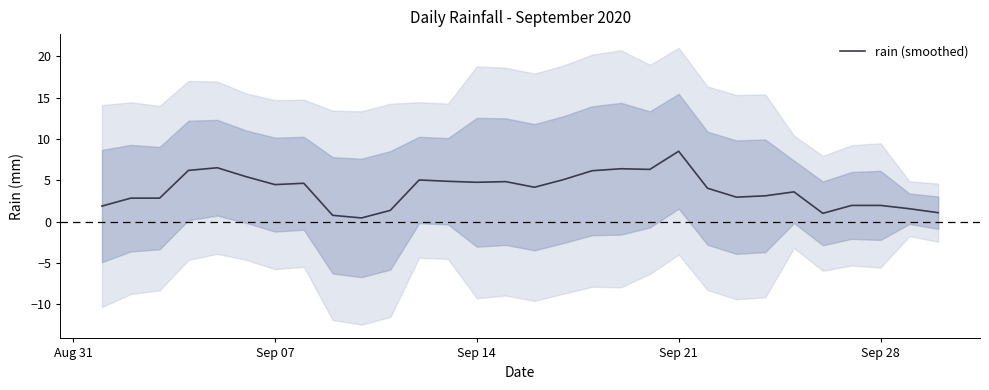

What is the highest value of the rain (smoothed) series?

8.5